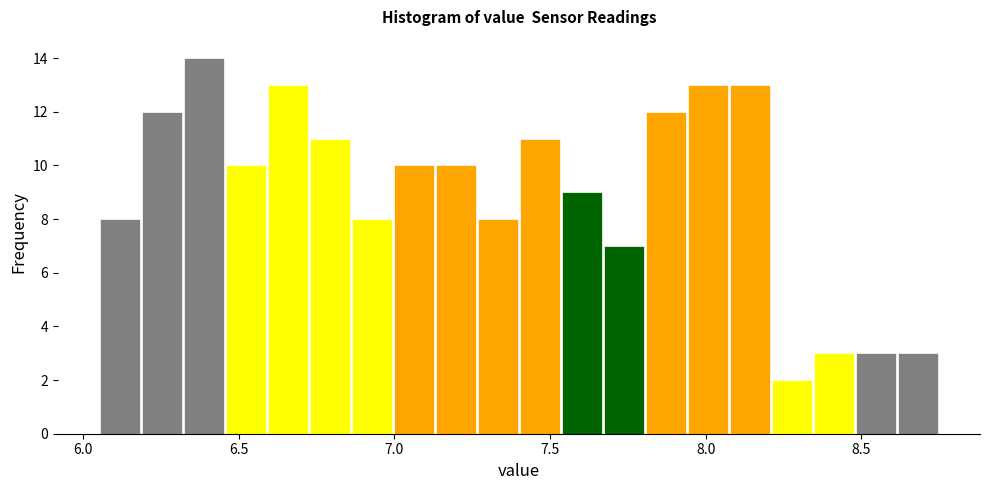

Around what value on the x-axis is the tallest bar? Give the approximate position of its centre, as read against the axis.

6.40